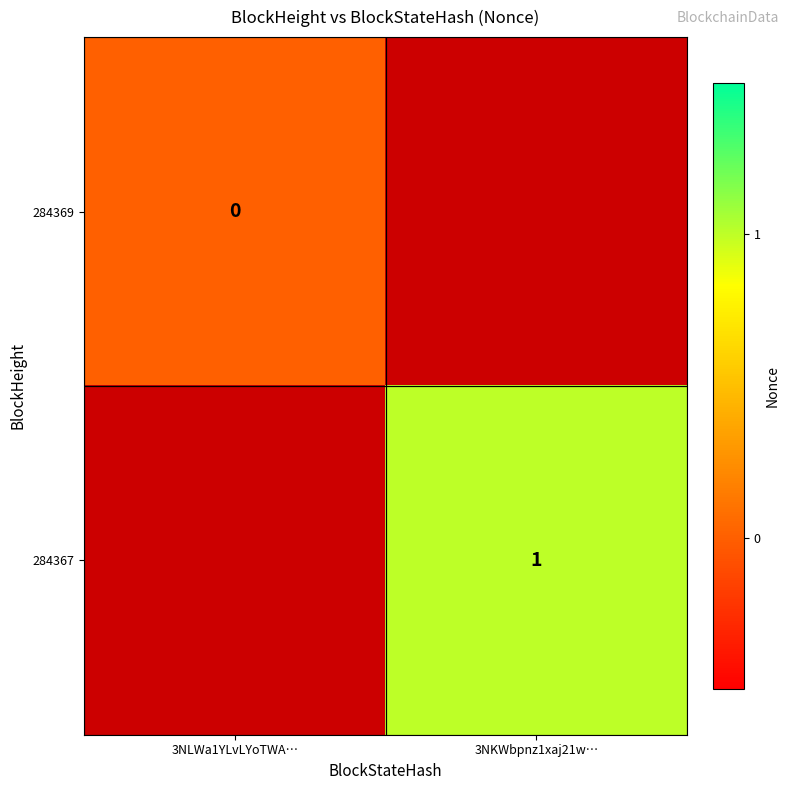

Is it true that 284367 equals 1 at 3NKWbpnz1xaj21w…?

True